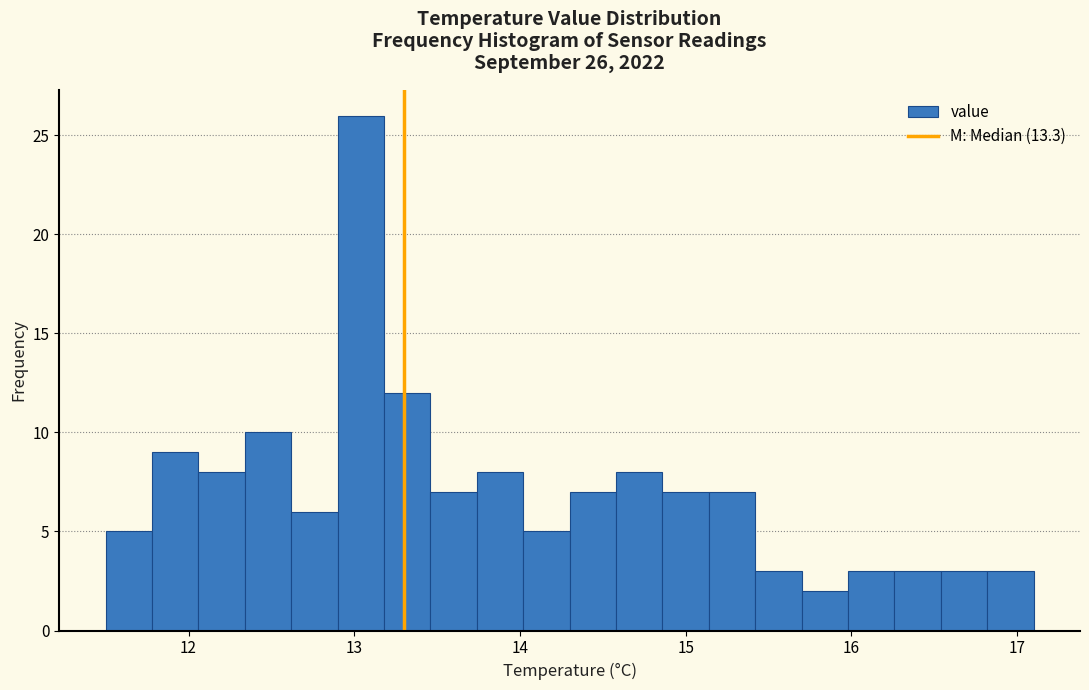

Read against the x-axis, roughly where is the centre of the tallest bar?

13.0